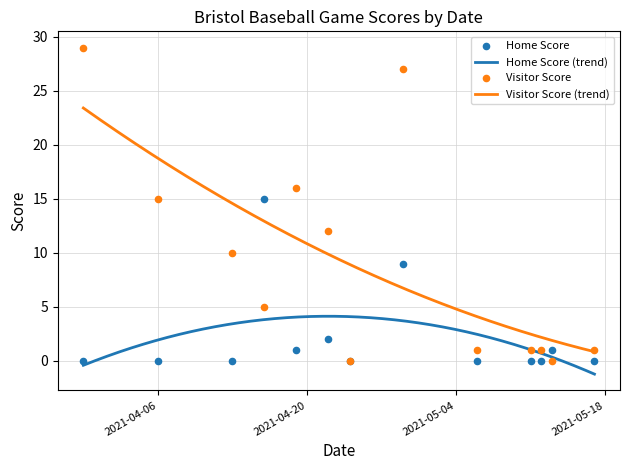

What is the total value across all series at 2021-03-30?

29